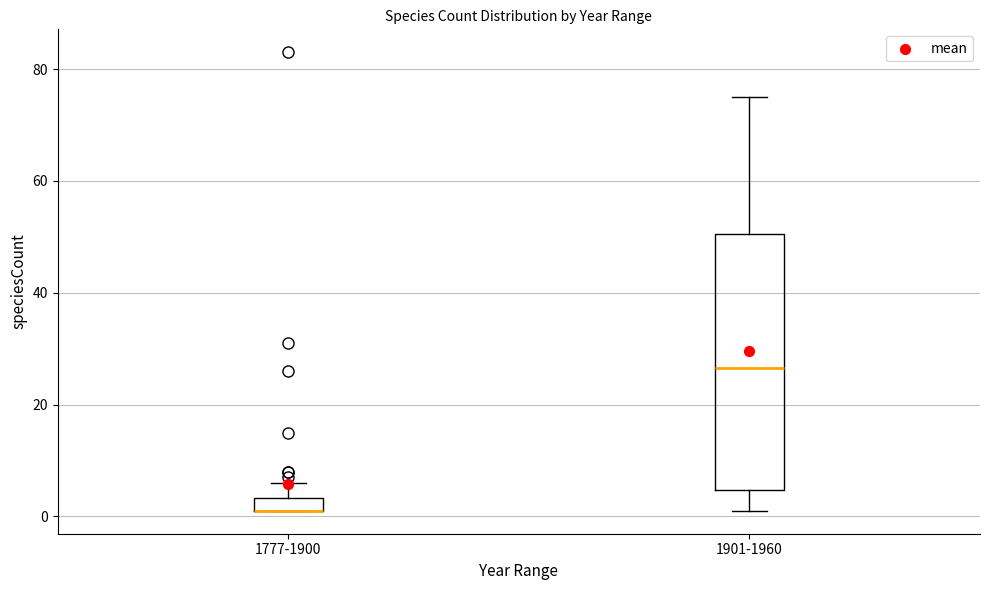

Where does the median line of the box for 1901-1960 sit on the y-axis? The values are not printed on the chart, so give them approximately, as read against the axis.

26